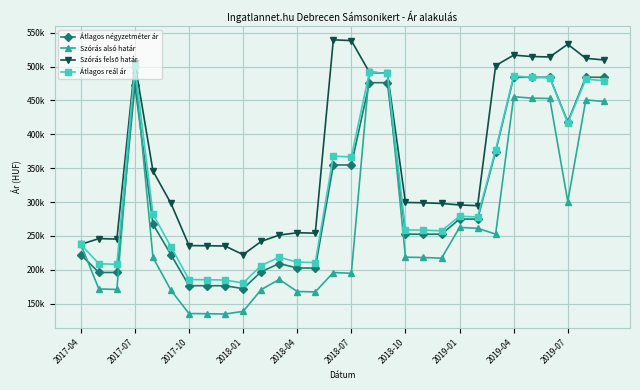

At which category is the sum across all series the highest?

2017-07